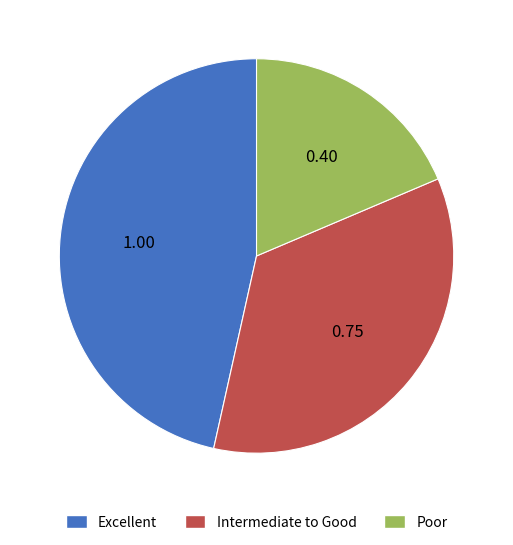

How many segments does this pie chart have?

3